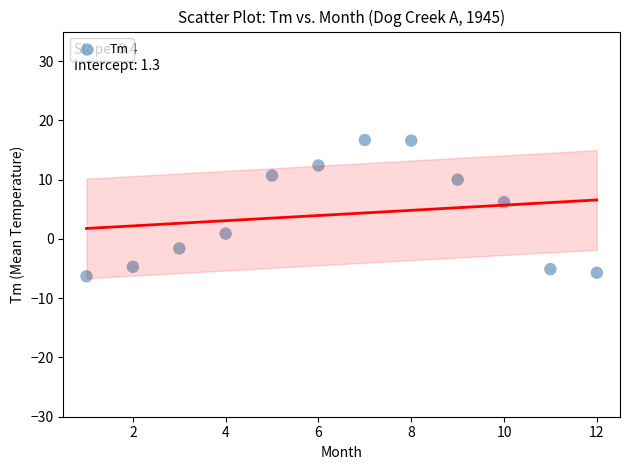

What is the range of X values (max minus min)?

11.0